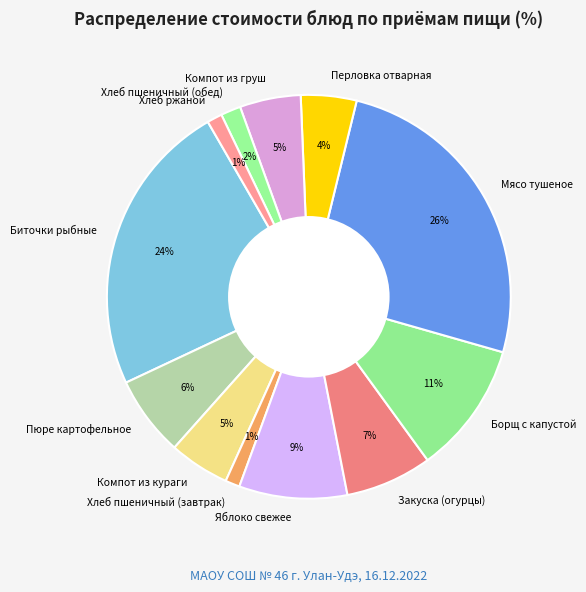

To the nearest percent, what is the average slice percentage?

8%